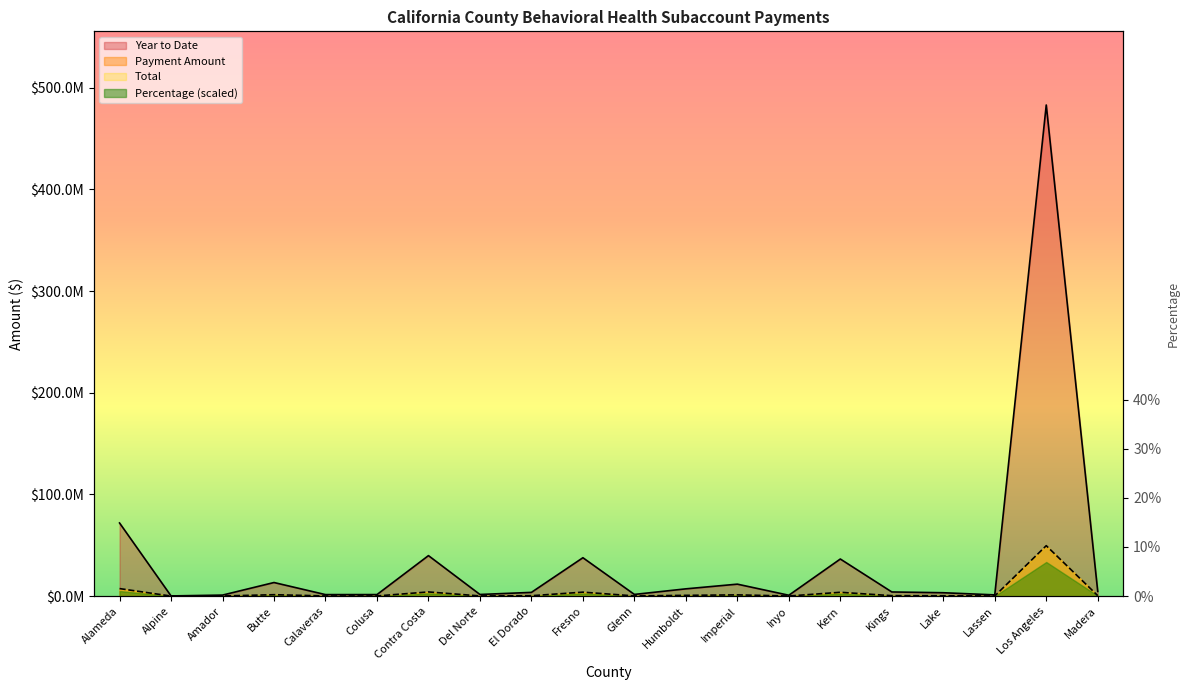

Which category has the highest value in the Payment Amount series?

Los Angeles